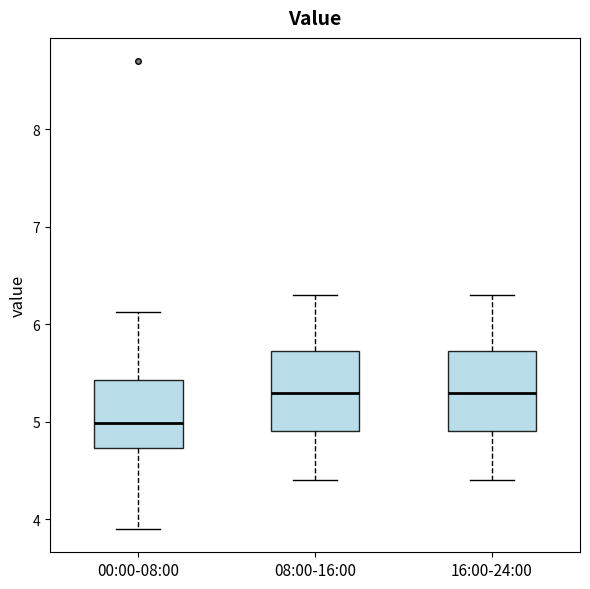

Where is the upper edge of the box for 08:00-16:00 on the y-axis? The values are not printed on the chart, so give them approximately, as read against the axis.

5.7